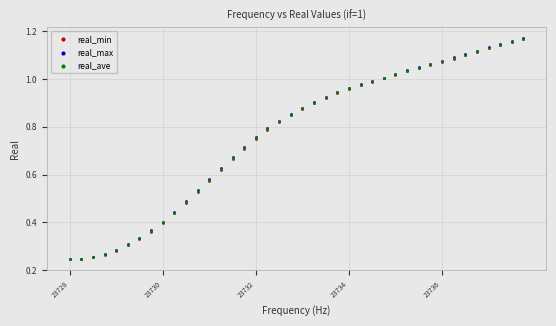

What are all the series names shown in the legend?

real_min, real_max, real_ave